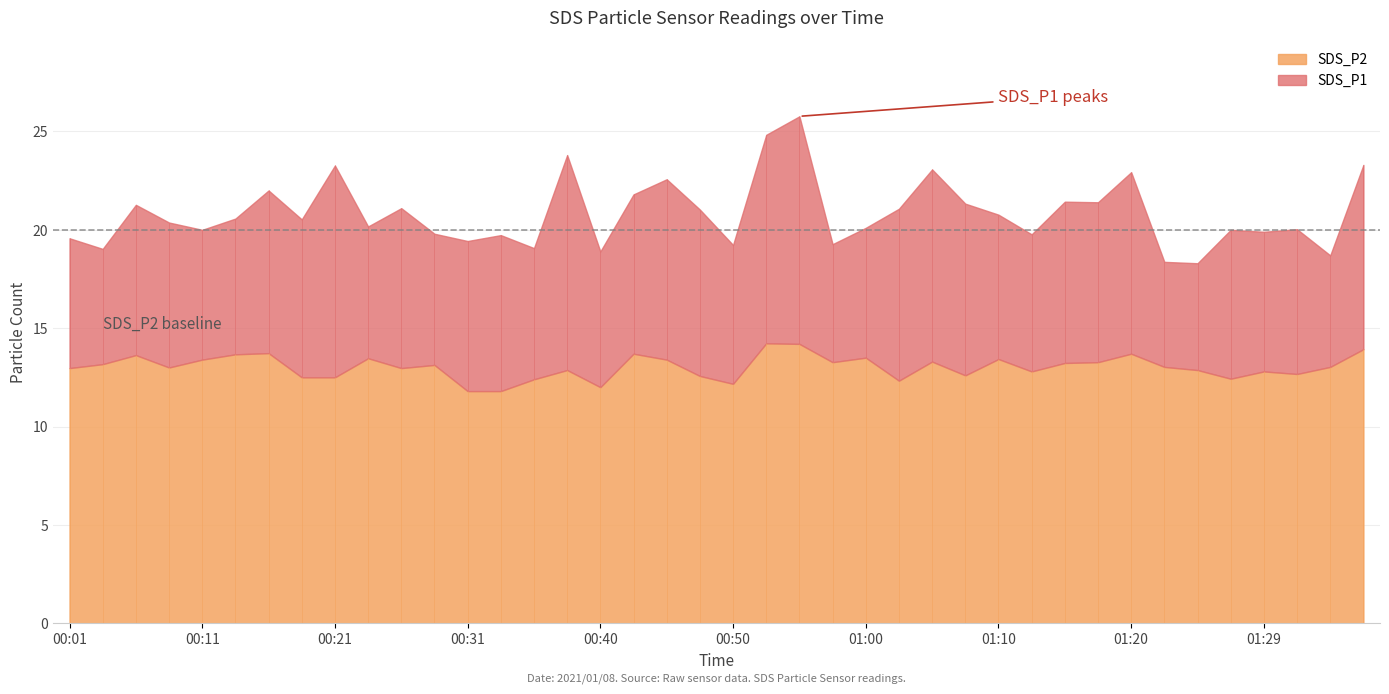

Is it true that SDS_P1 equals 21.3 at 00:06?

True